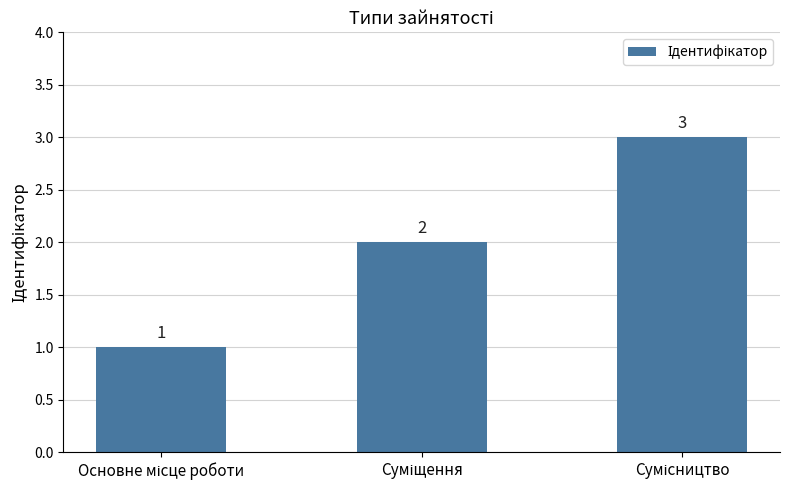

What is the sum of all values?

6